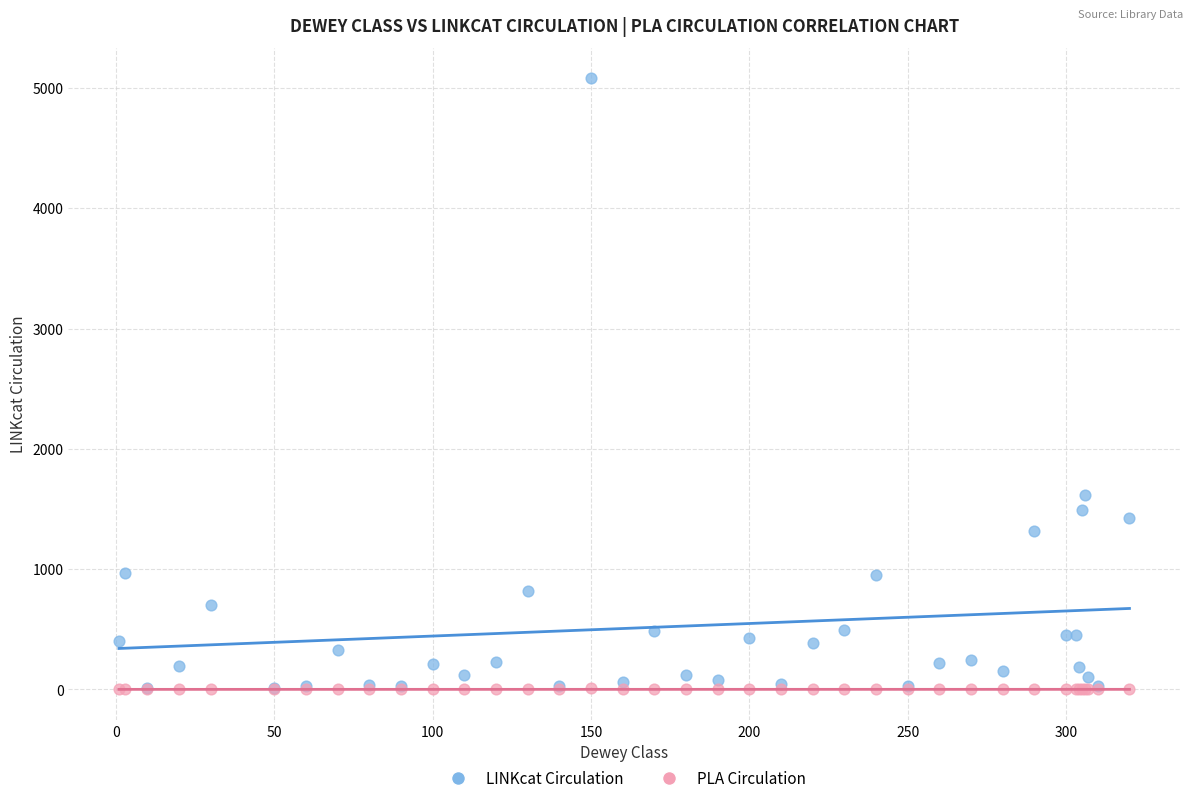

In the LINKcat Circulation series, what Y value is closest to 2543?

1613